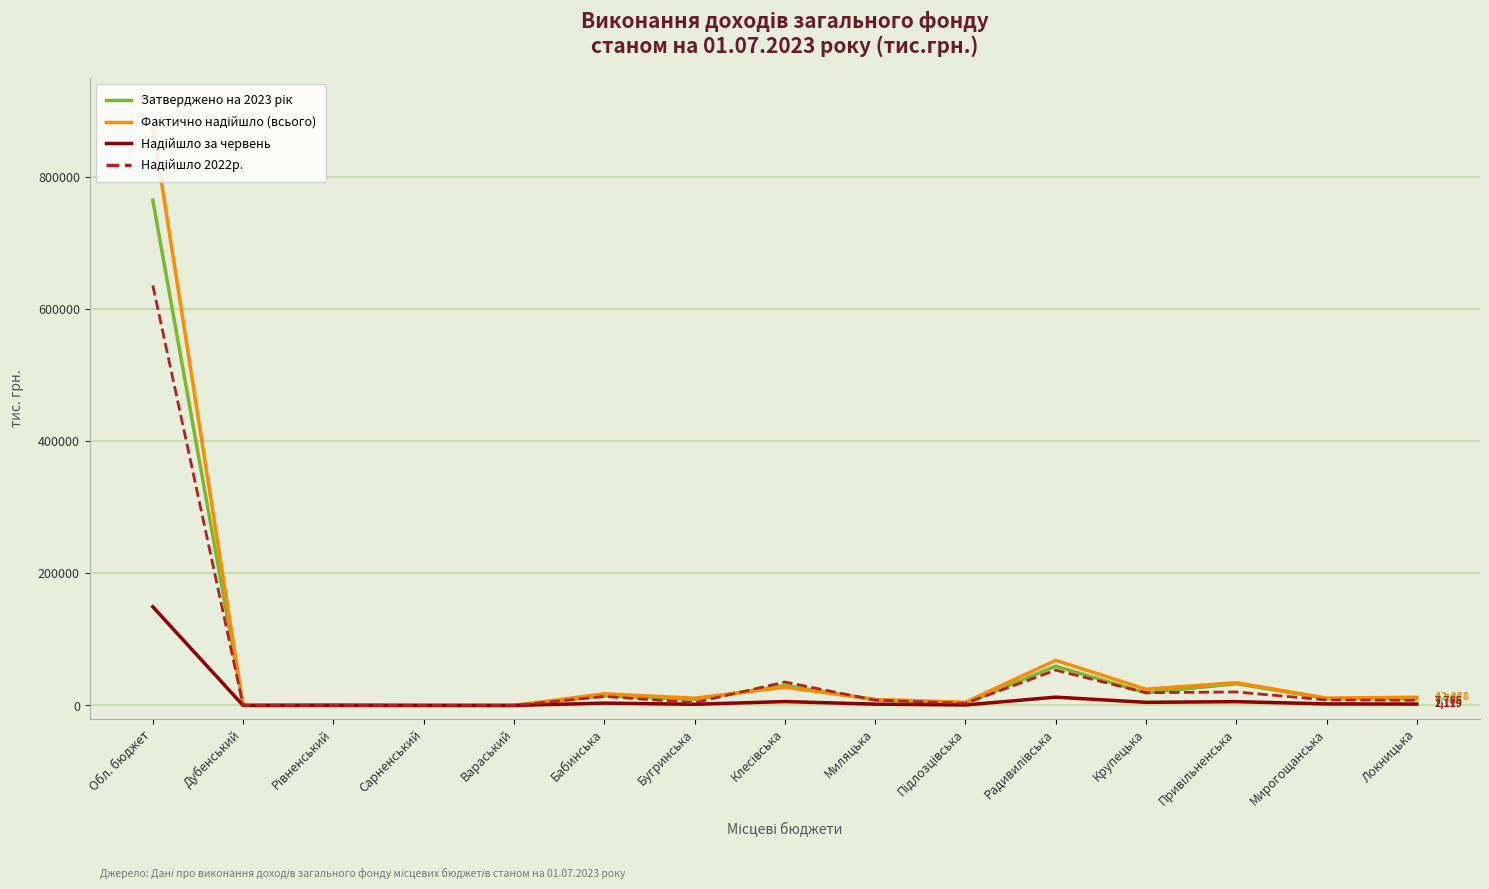

What is the total value across all series at Обл. бюджет?

2426184.9